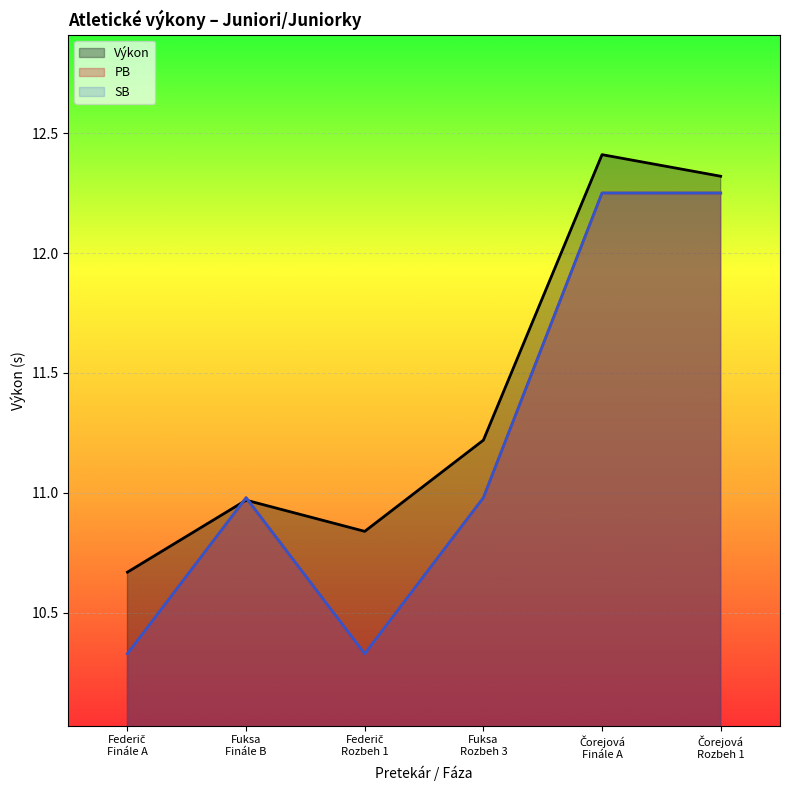

In SB, how many points are lower than both neighbors (excluding endpoints)?

1